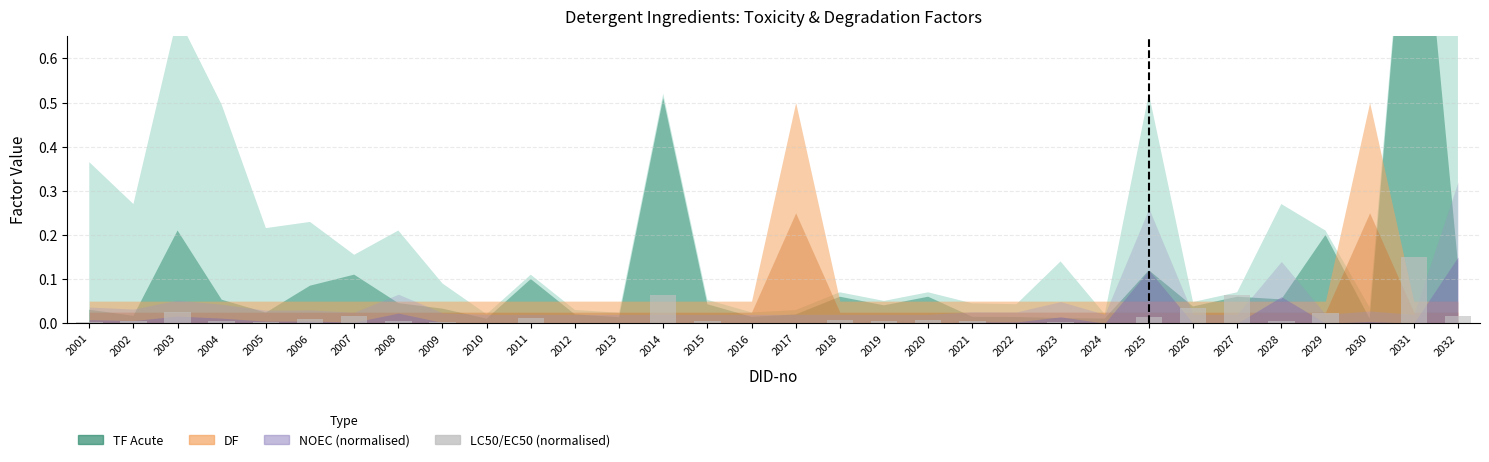

Is it true that the value at 2018 is 0.0?

True